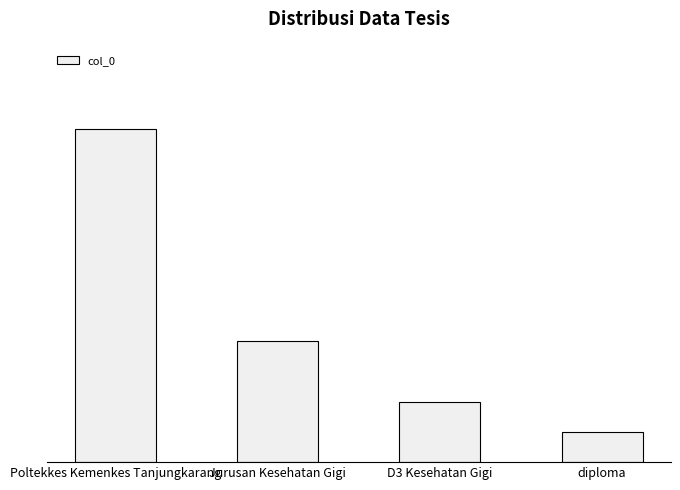

Approximately how many times larger is the value at diploma compared to D3 Kesehatan Gigi?

0.5